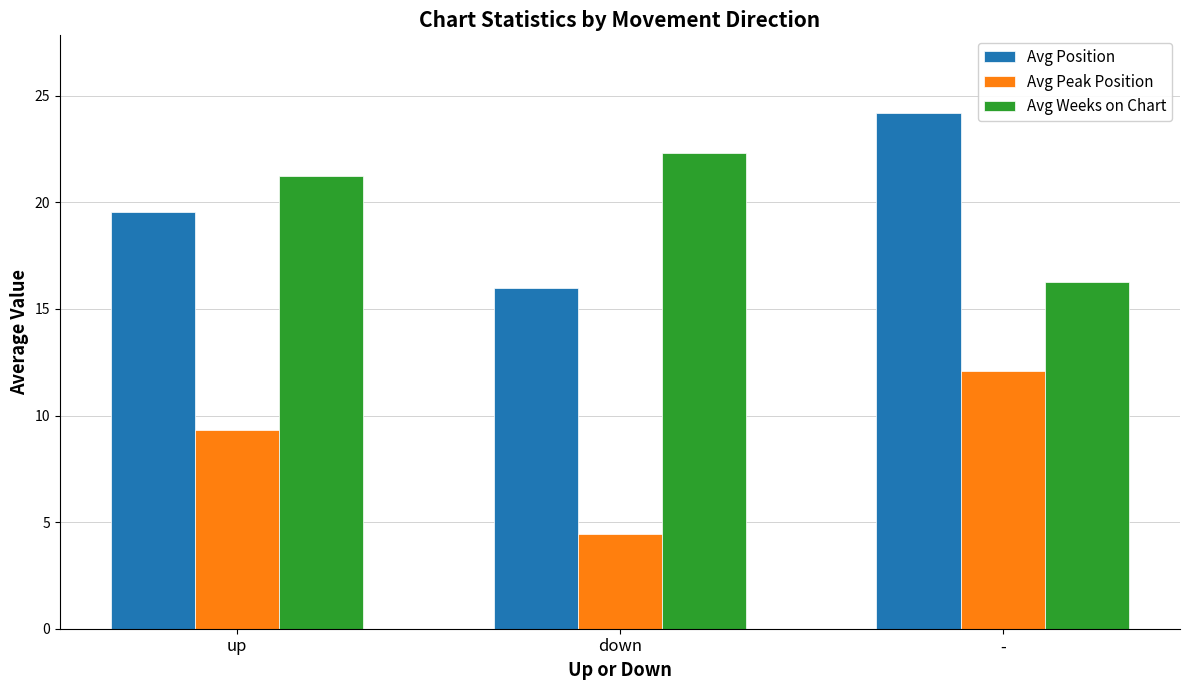

How many bars are there in total?

9